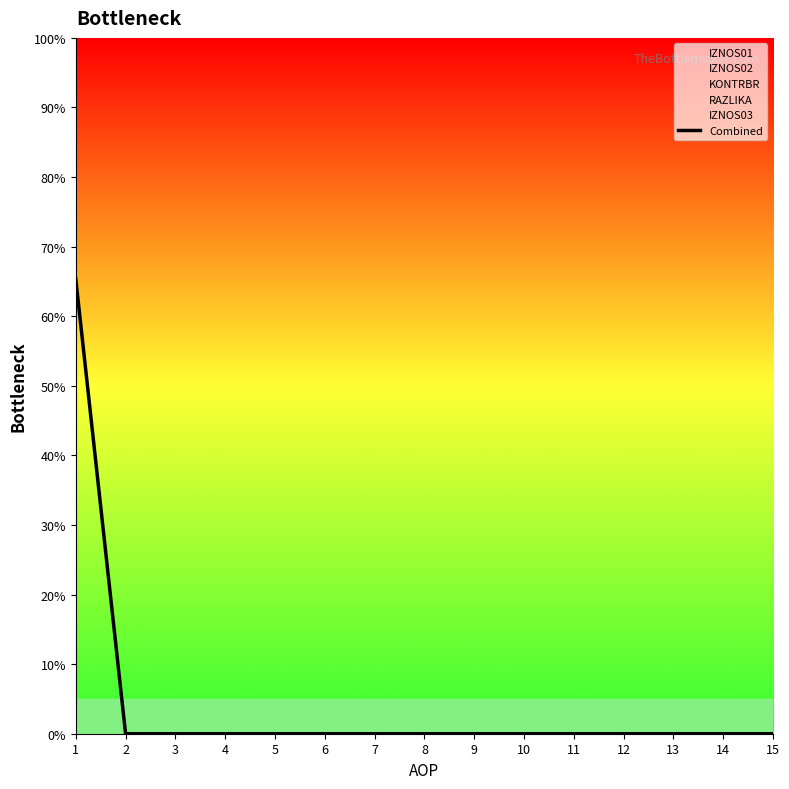

True or false: the data shows 0.0 at 15.

True